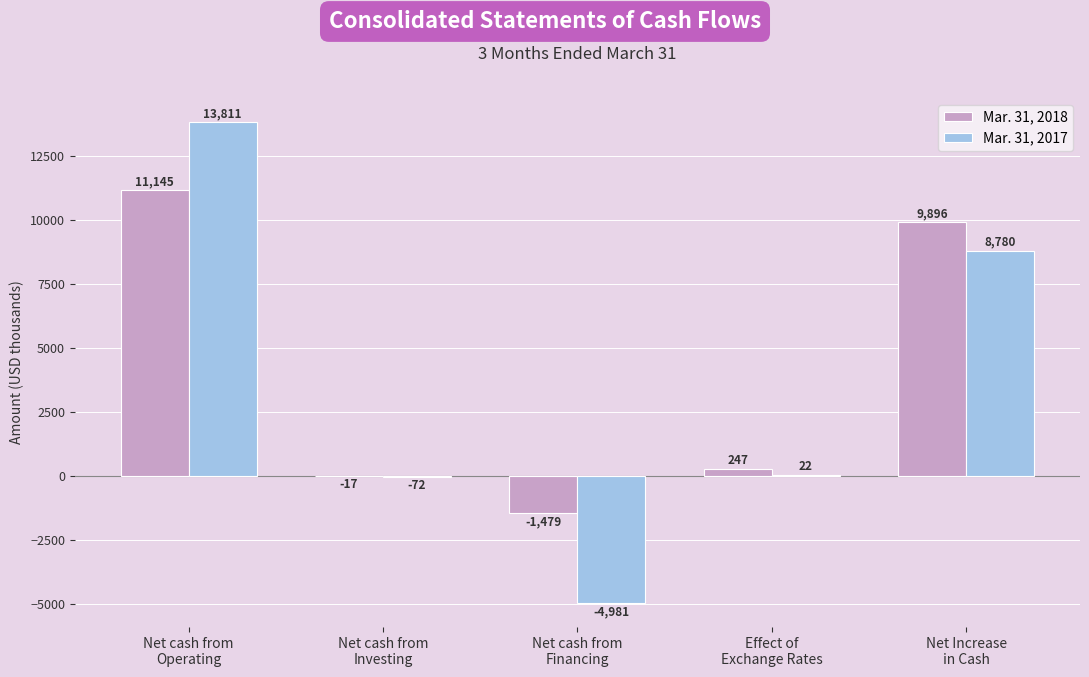

Which series has the largest total across all categories?

Mar. 31, 2018